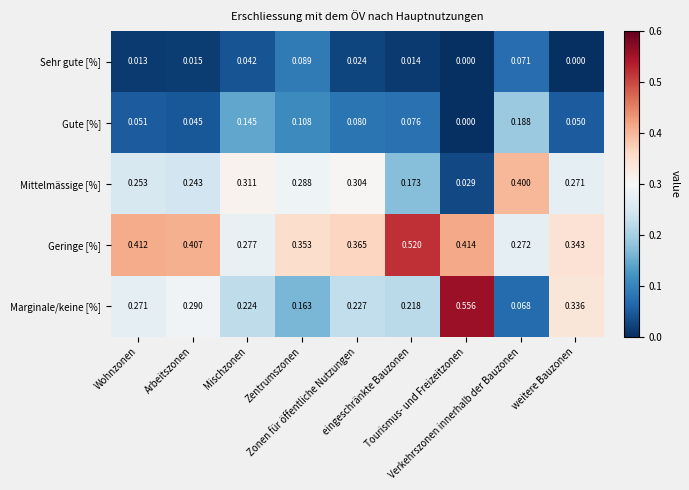

Between Wohnzonen and Zentrumszonen, which series saw the biggest shift?

Marginale/keine [%]